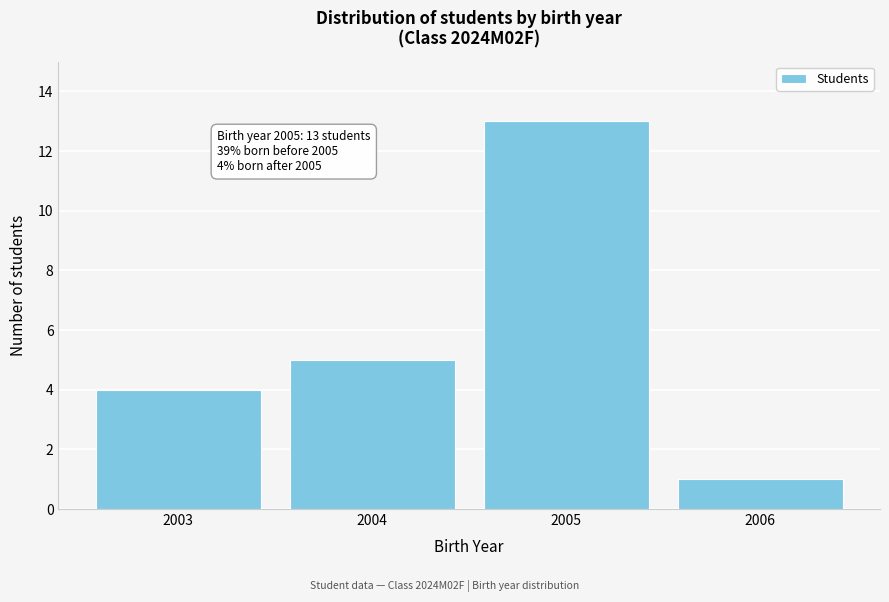

Reading left to right, list all the values displayed in this chart.

4	5	13	1